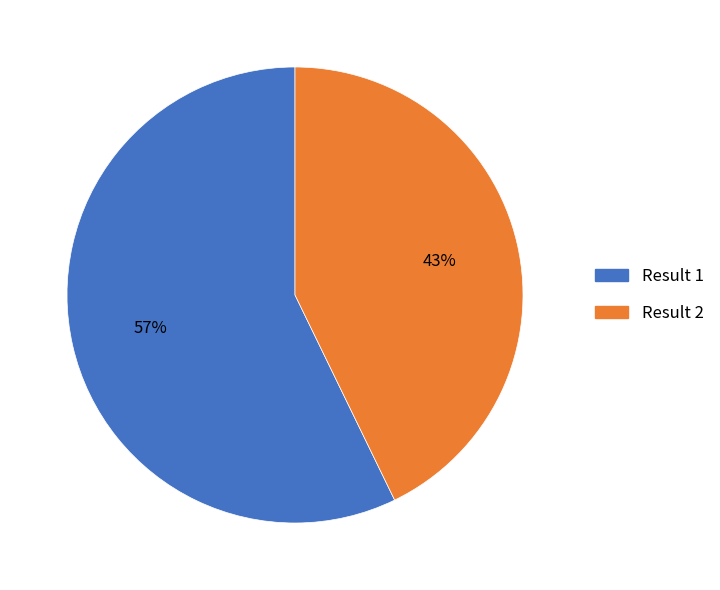

Rank the categories by value from lowest to highest.

Result 2, Result 1